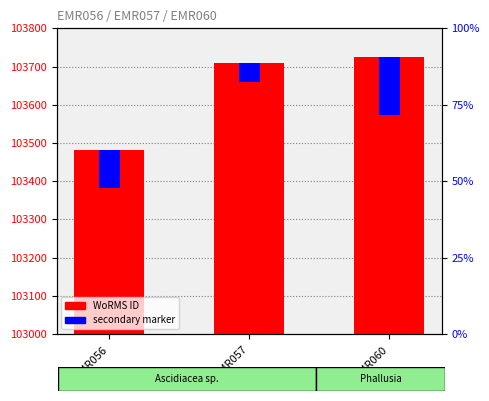

True or false: secondary marker has a value of 79 at EMR057.

False